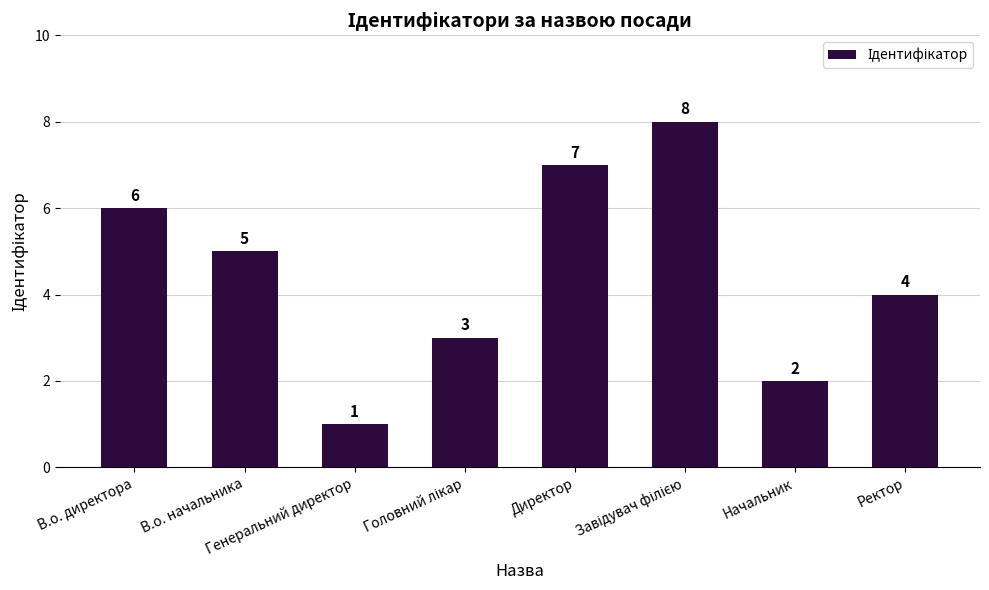

The value at Начальник is 2. True or false?

True